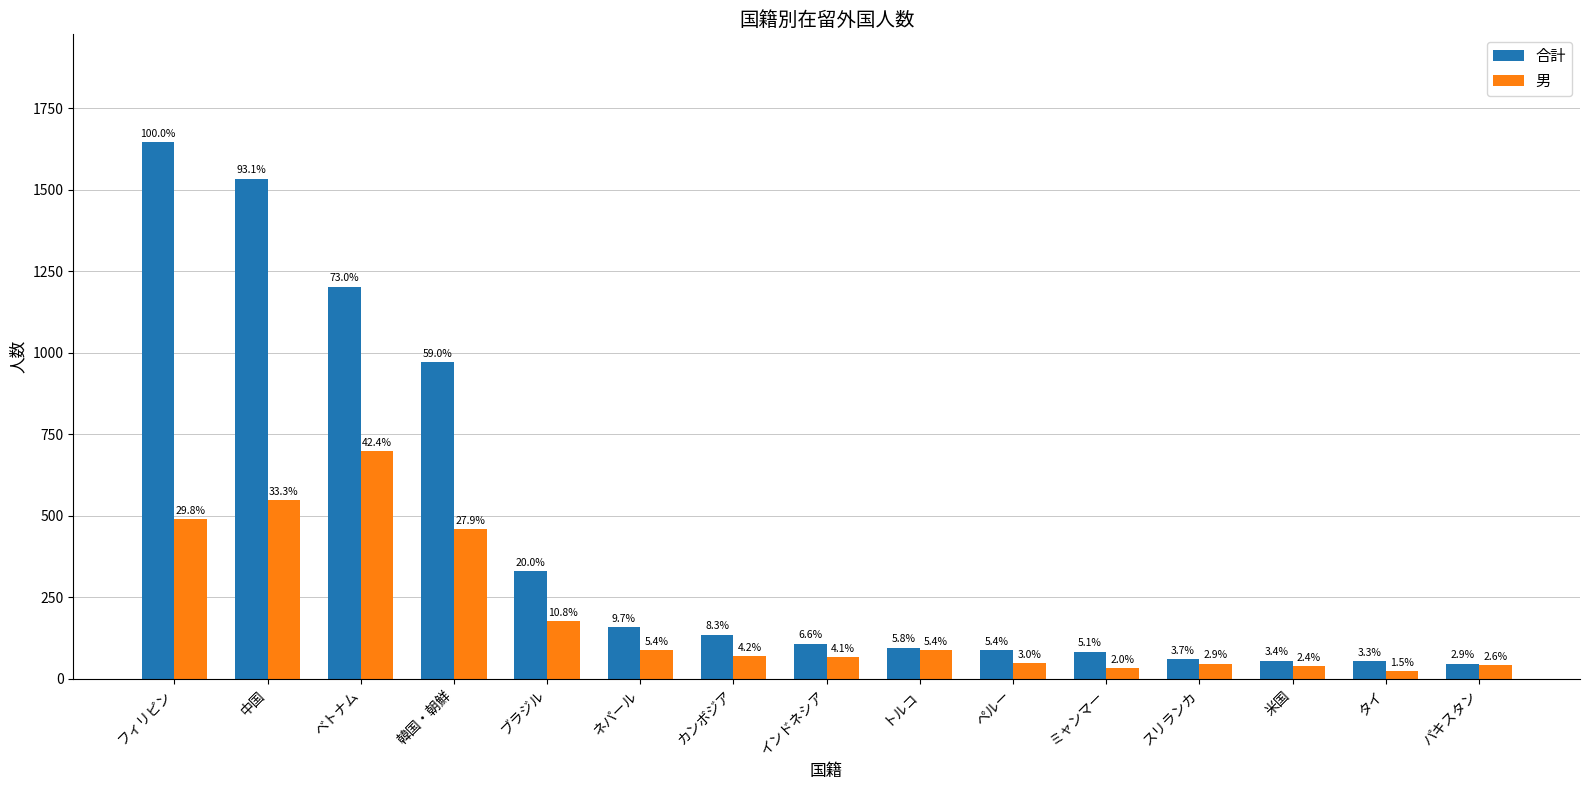

How many bars are there in total?

30